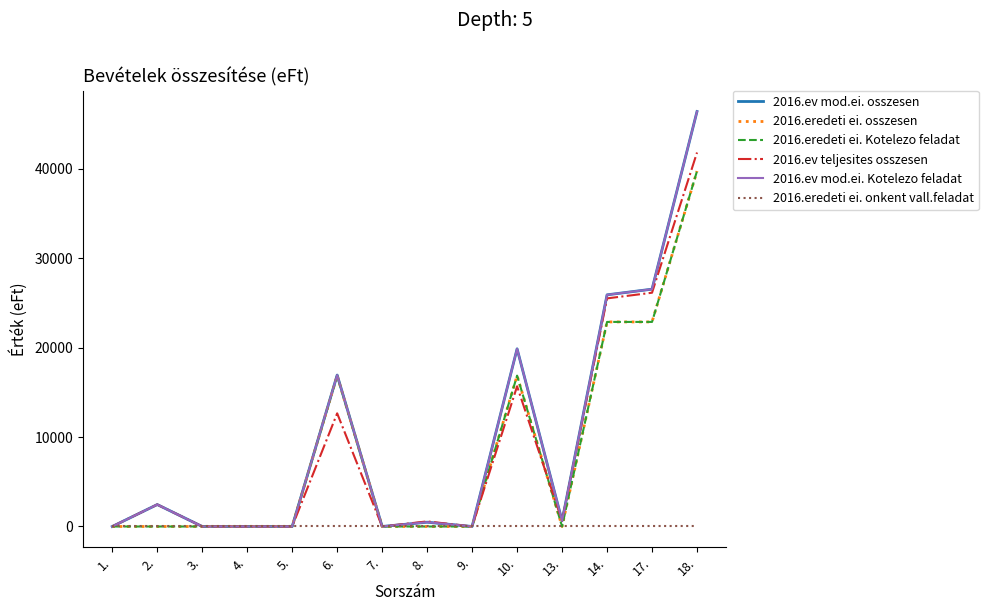

At which label does 2016.eredeti ei. Kotelezo feladat reach its peak?

18.